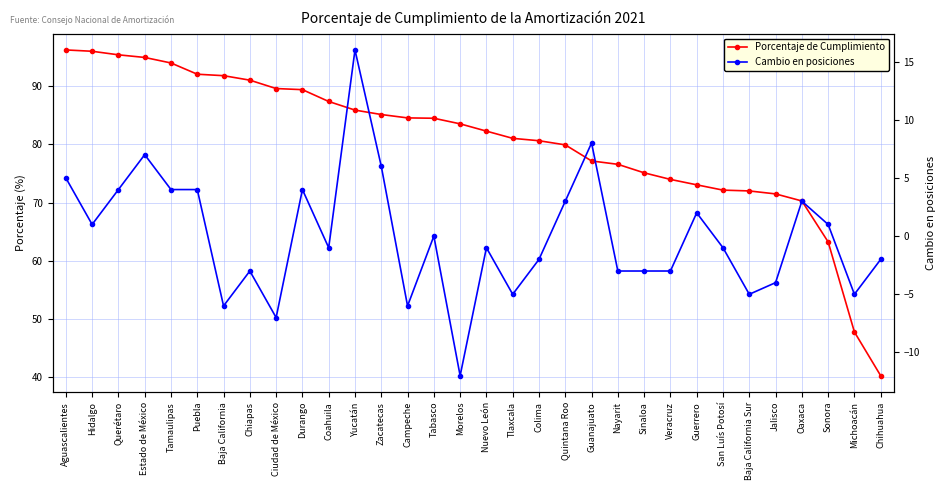

True or false: Porcentaje de Cumplimiento and Cambio en posiciones intersect in this chart.

False